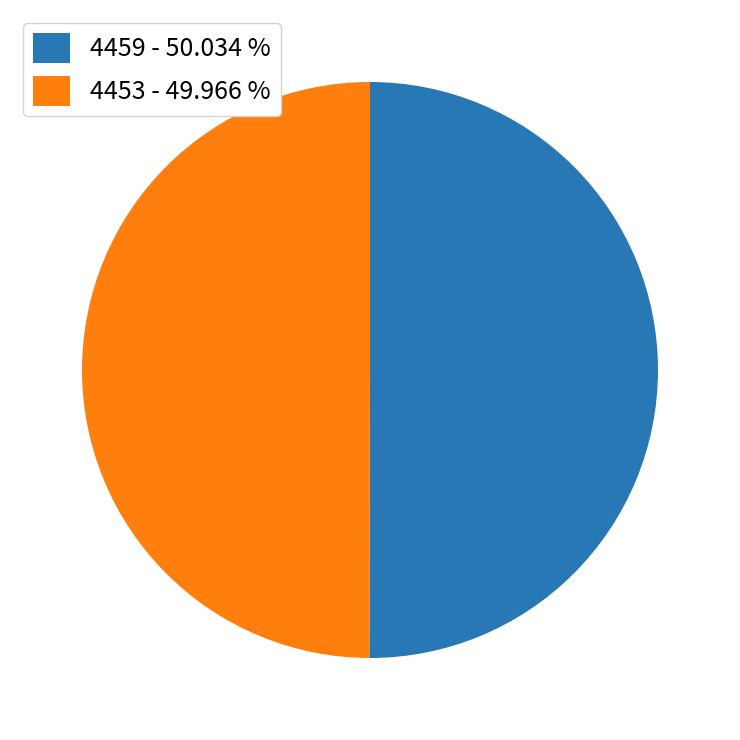

Approximately how many times larger is the value at 4453 - 49.966 % compared to 4459 - 50.034 %?

1.0